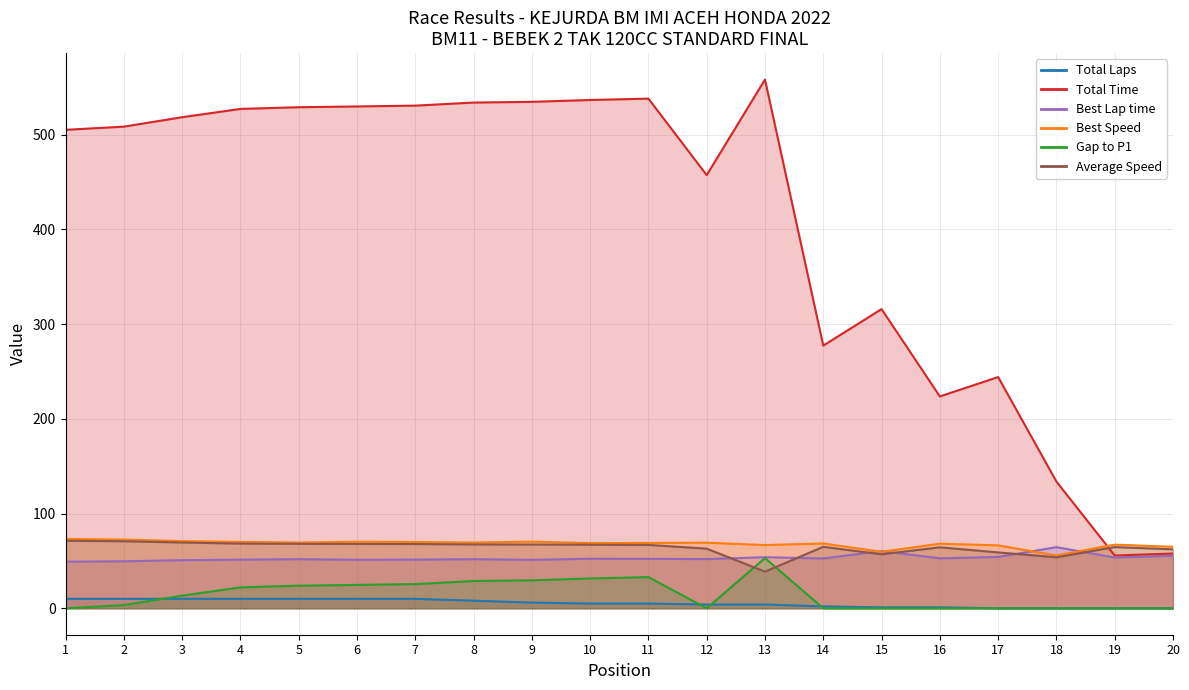

How many interior local peaks does the Average Speed series have?

3